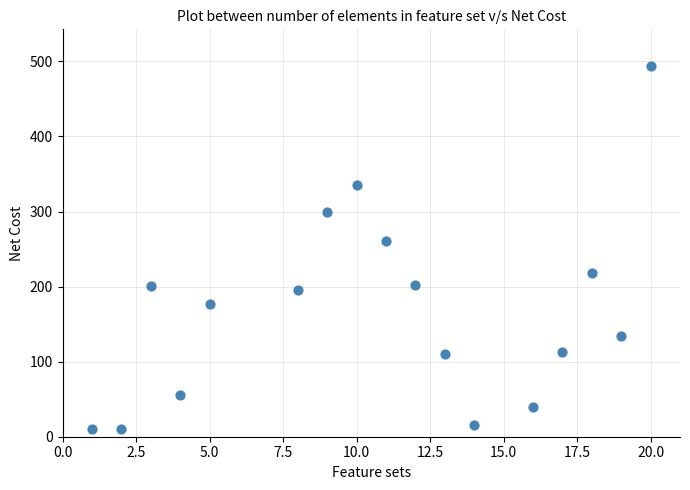

What Y value in the scatter plot is closest to 251?

261.0